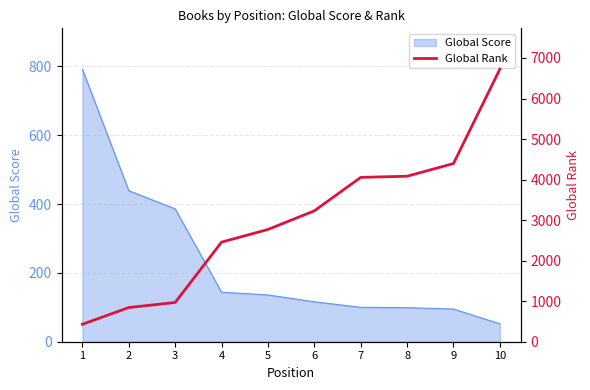

What is the maximum value shown in the chart?

6723